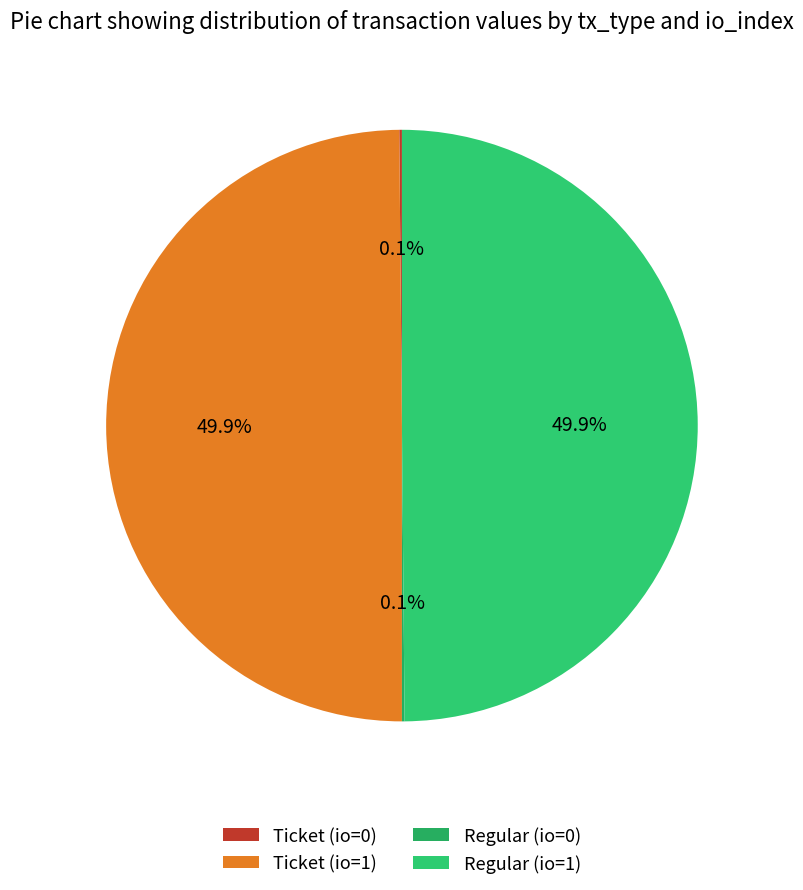

What percentage do Regular (io=0) and Regular (io=1) together represent?

50.0%